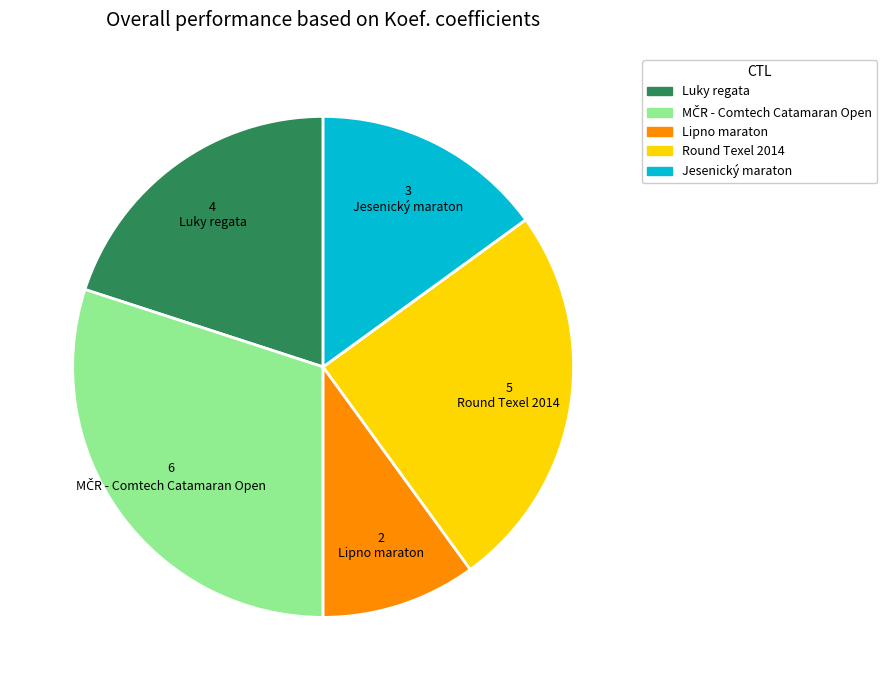

Is there any slice that represents more than half of the pie?

No